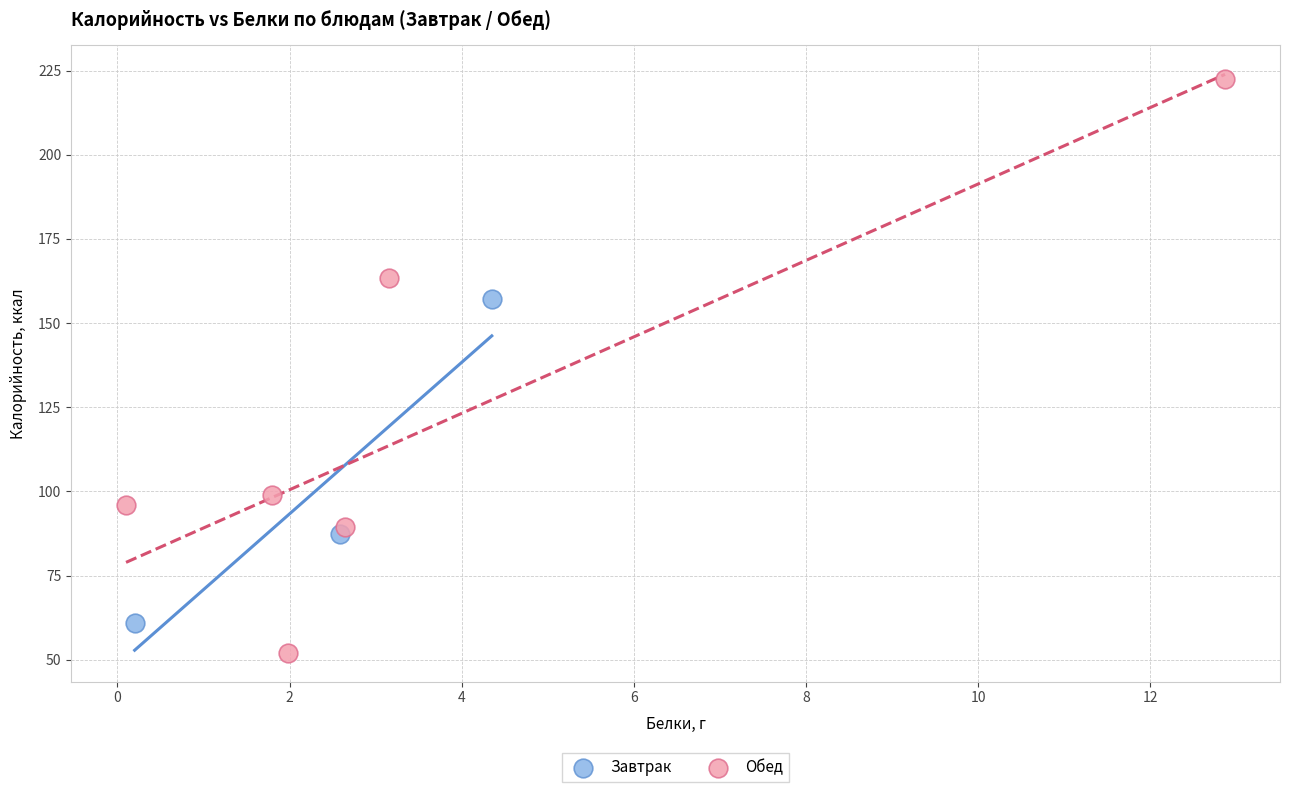

Which series contains the highest Y value?

Обед